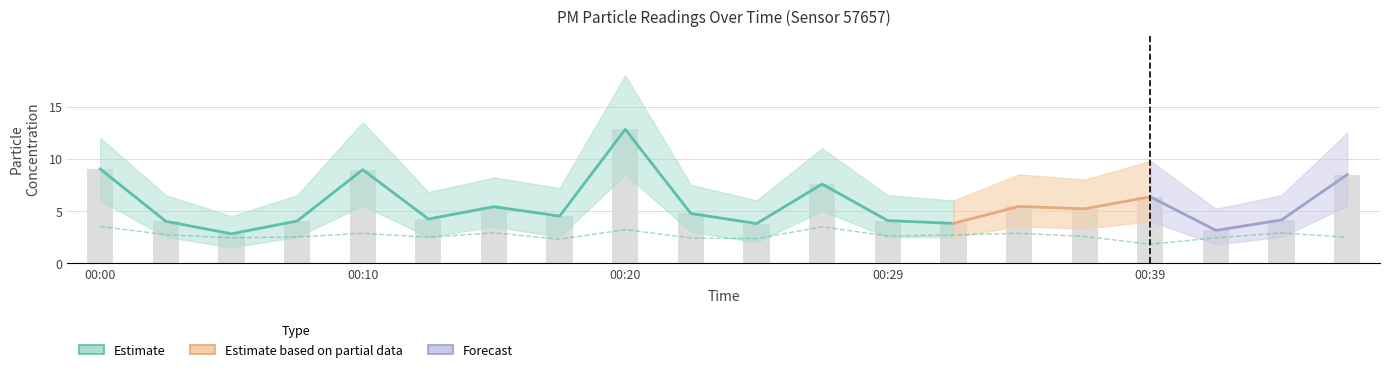

What is the maximum value for P2?

3.5